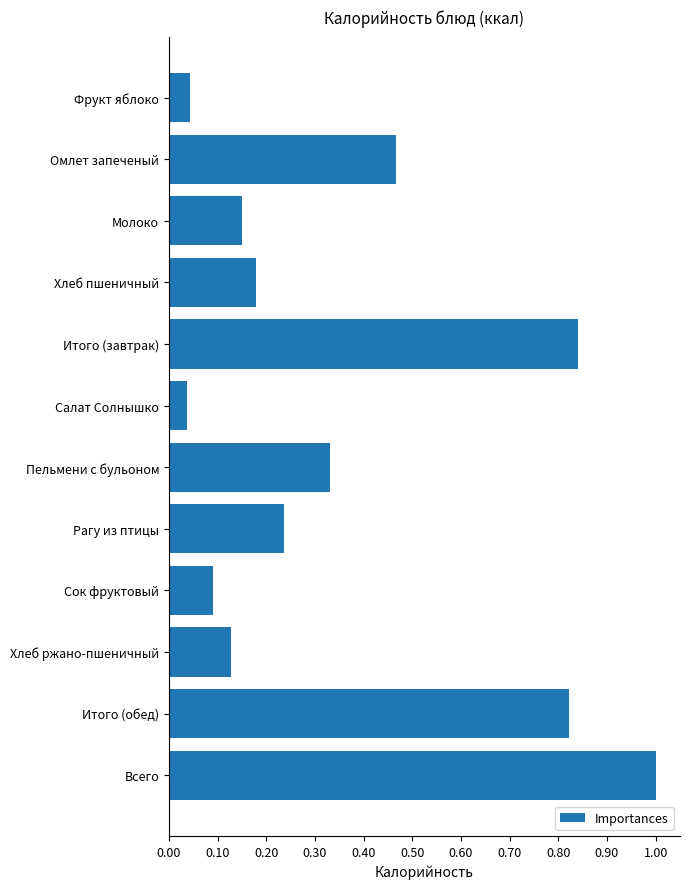

What is the greatest value displayed?

1.0